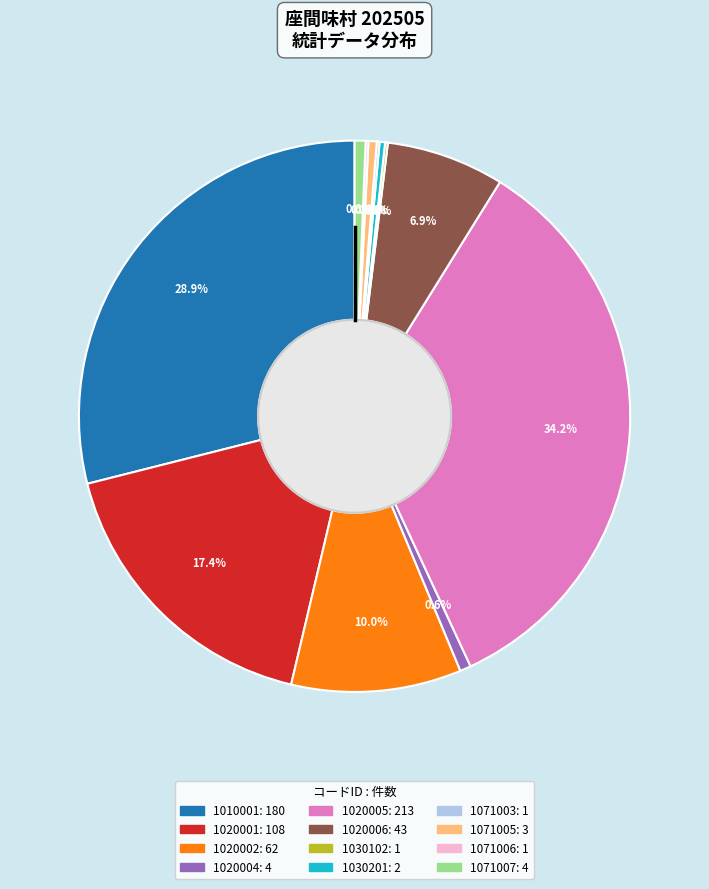

To the nearest percent, what is the difference between the largest and smallest slice percentages?

34%